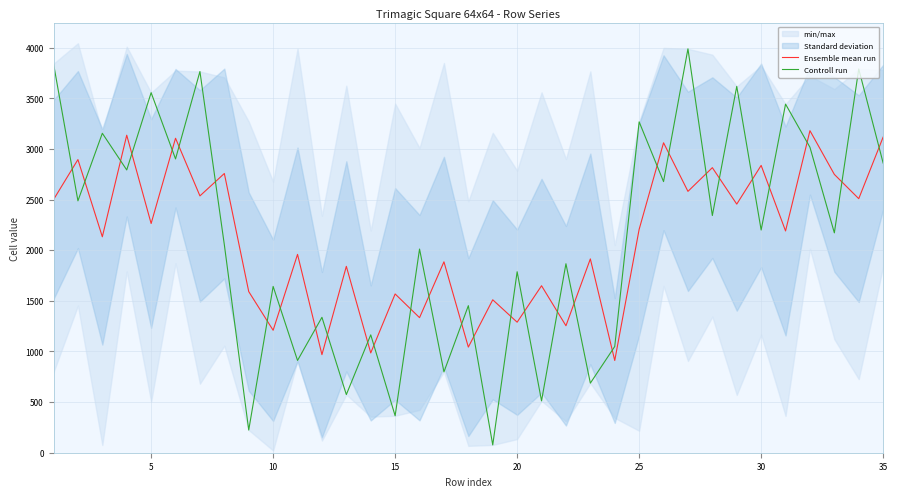

After their last crossing, which series has the higher values: Ensemble mean run or Controll run?

Ensemble mean run